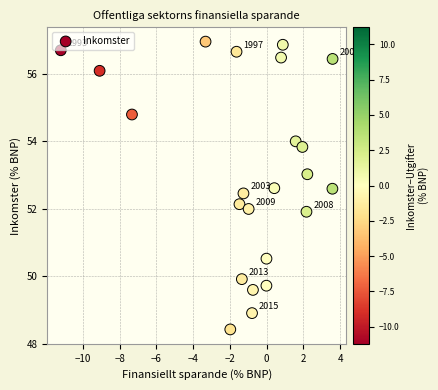

What is the range of Y values (max minus min)?

8.5